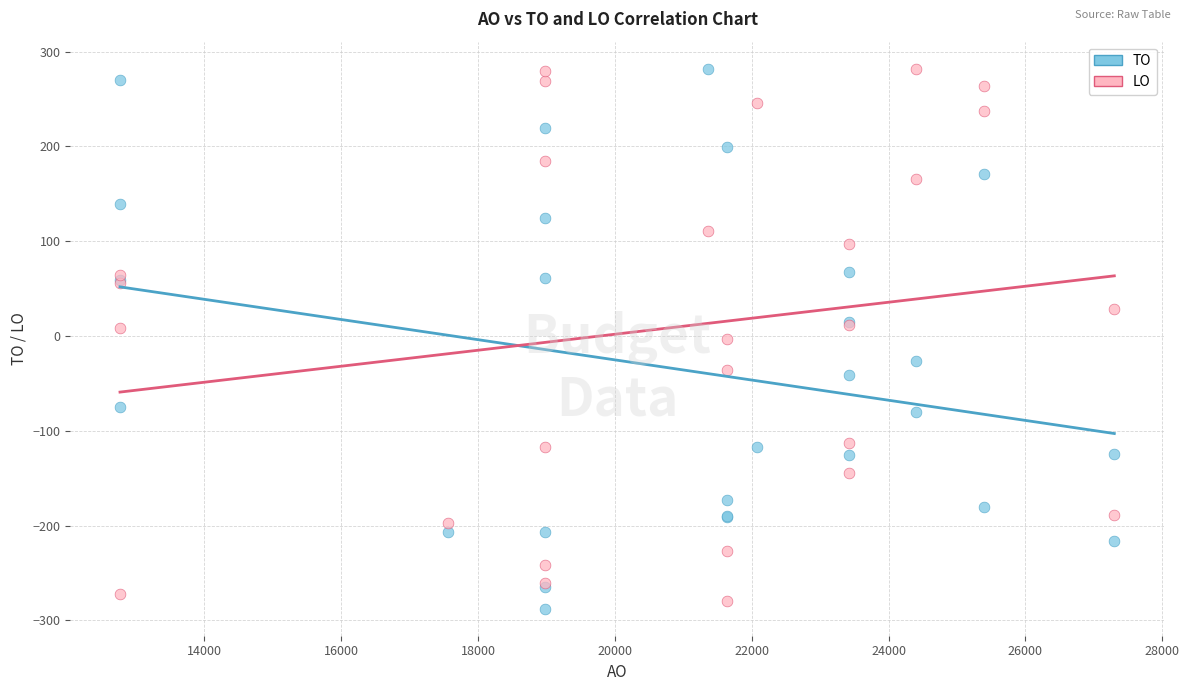

Which series has the widest spread of Y values?

TO